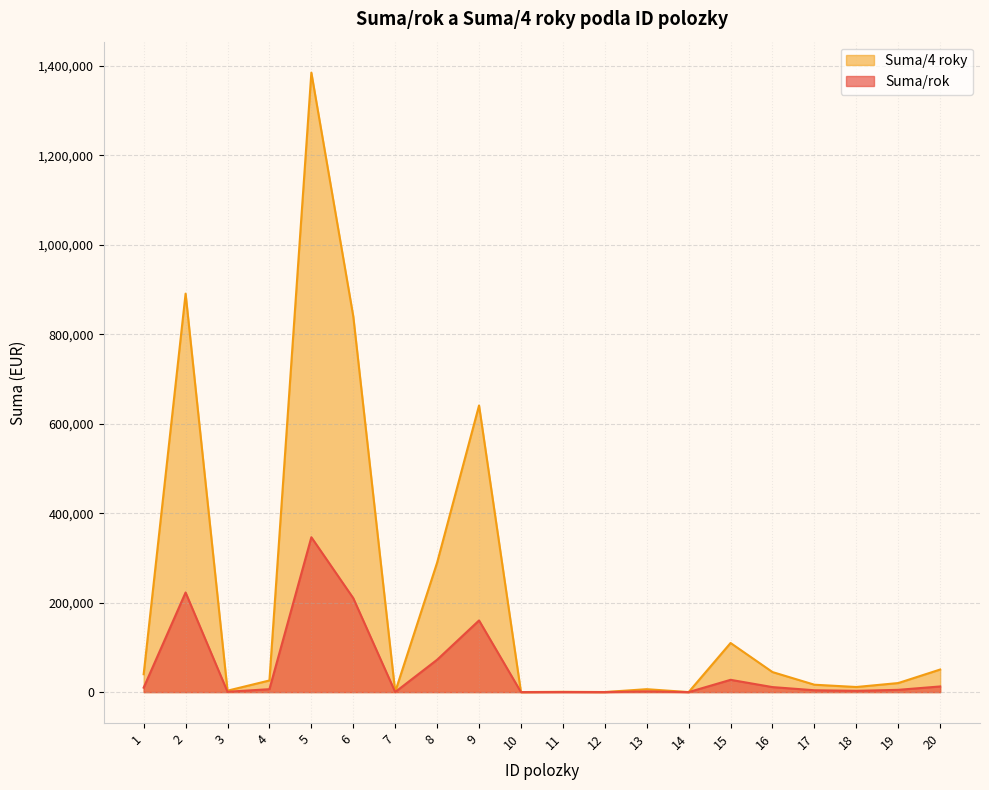

What is the total value across all series at 19?

25312.5